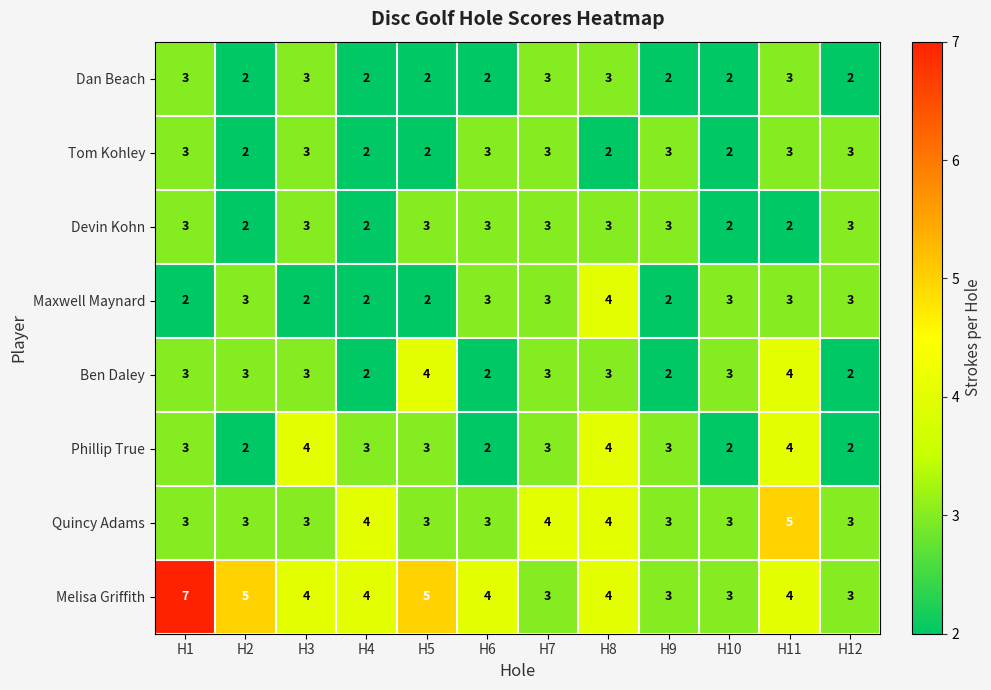

What is the highest value of the Tom Kohley series?

3